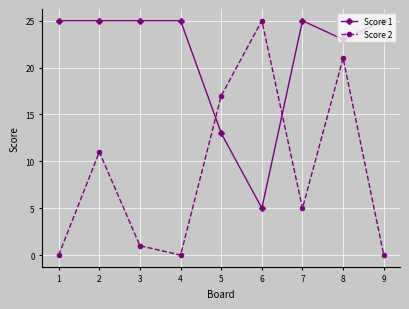

How many series are shown in this chart?

2